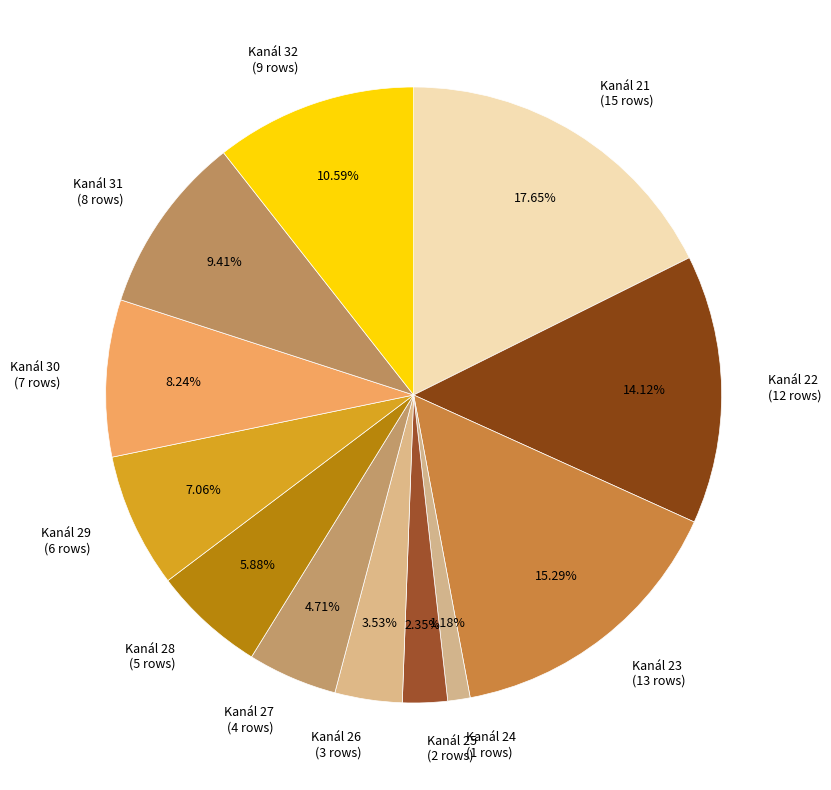

Between Kanál 30 (7 rows) and Kanál 31 (8 rows), which is larger?

Kanál 31 (8 rows)